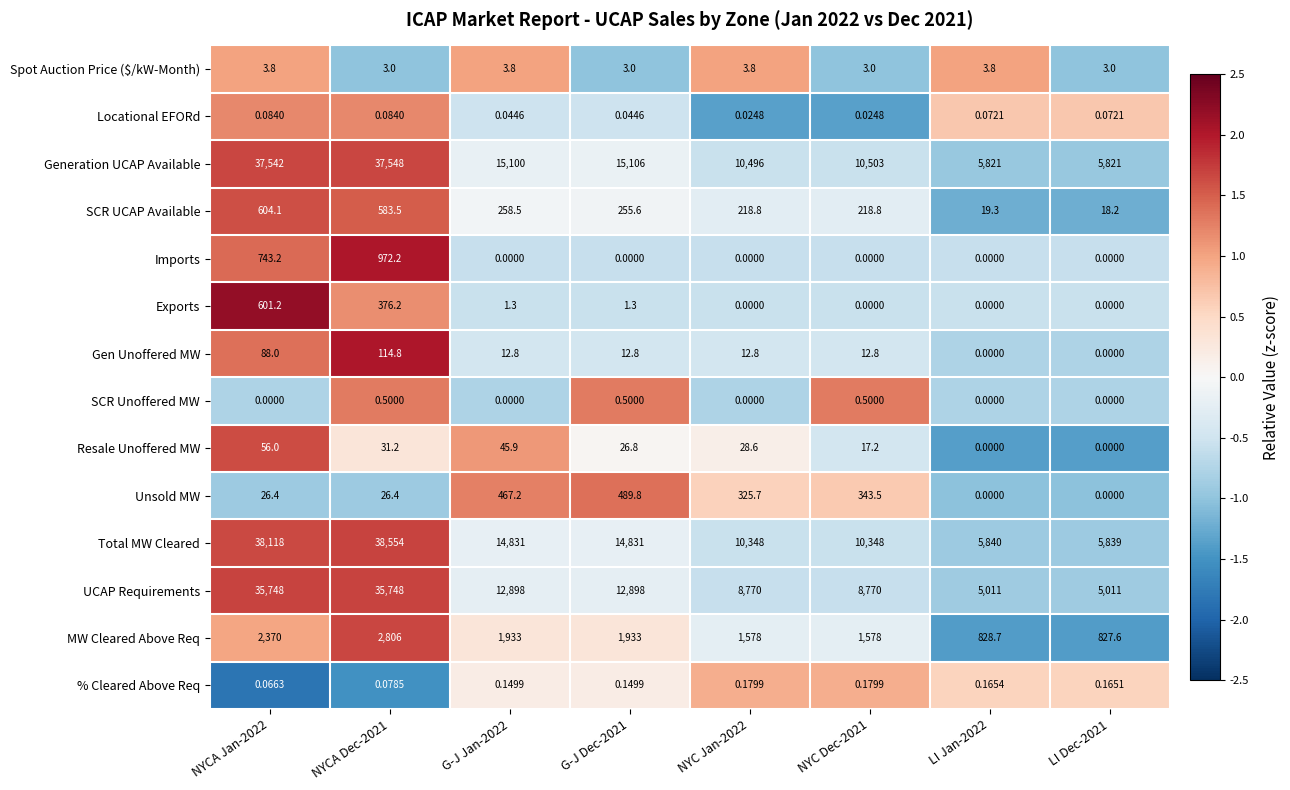

List the series in order of their peak value, lowest first.

Locational EFORd, % Cleared Above Req, SCR Unoffered MW, Spot Auction Price ($/kW-Month), Resale Unoffered MW, Gen Unoffered MW, Unsold MW, Exports, SCR UCAP Available, Imports, MW Cleared Above Req, UCAP Requirements, Generation UCAP Available, Total MW Cleared